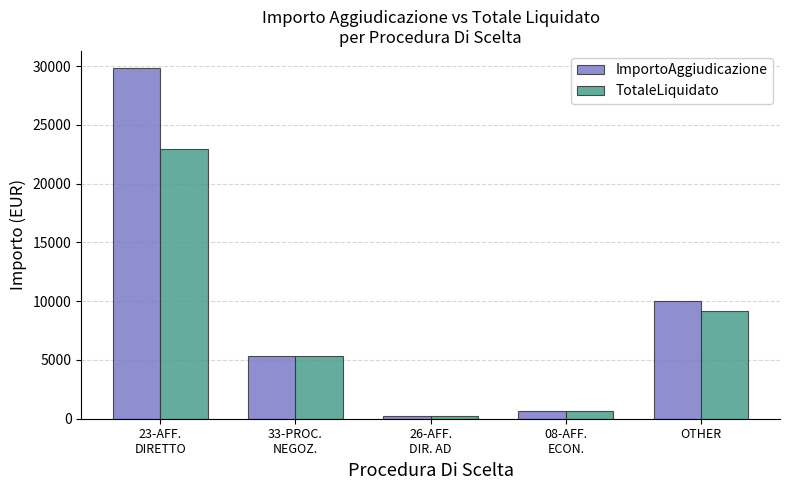

What is the highest value of the ImportoAggiudicazione series?

29797.4